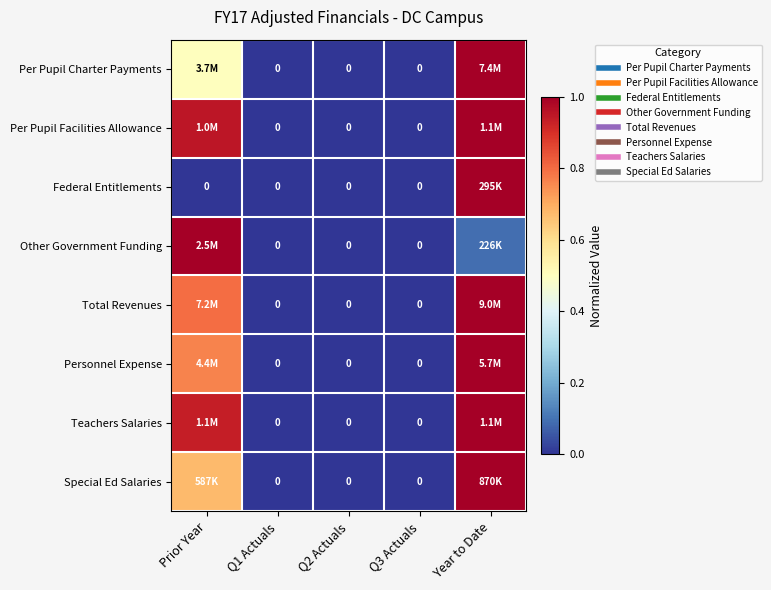

True or false: Teachers Salaries has a value of 0.0 at Q2 Actuals.

True